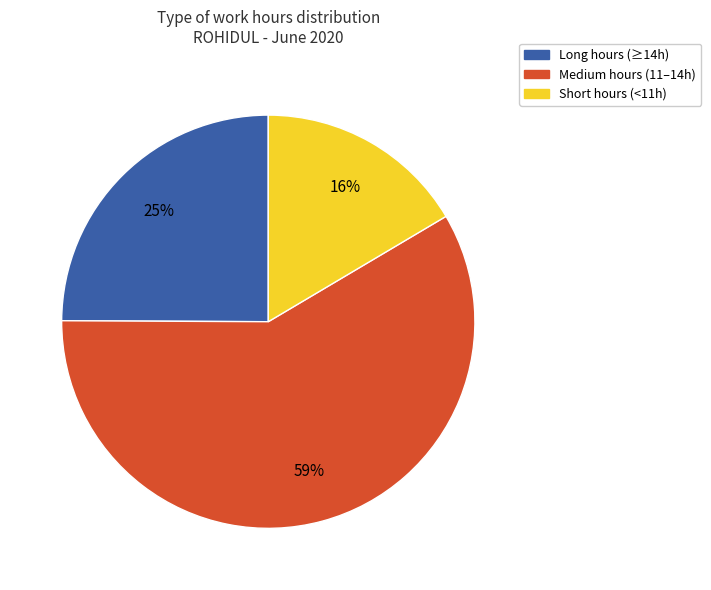

To the nearest percent, what is the difference between the Medium hours (11–14h) and Long hours (≥14h) slice percentages?

34%